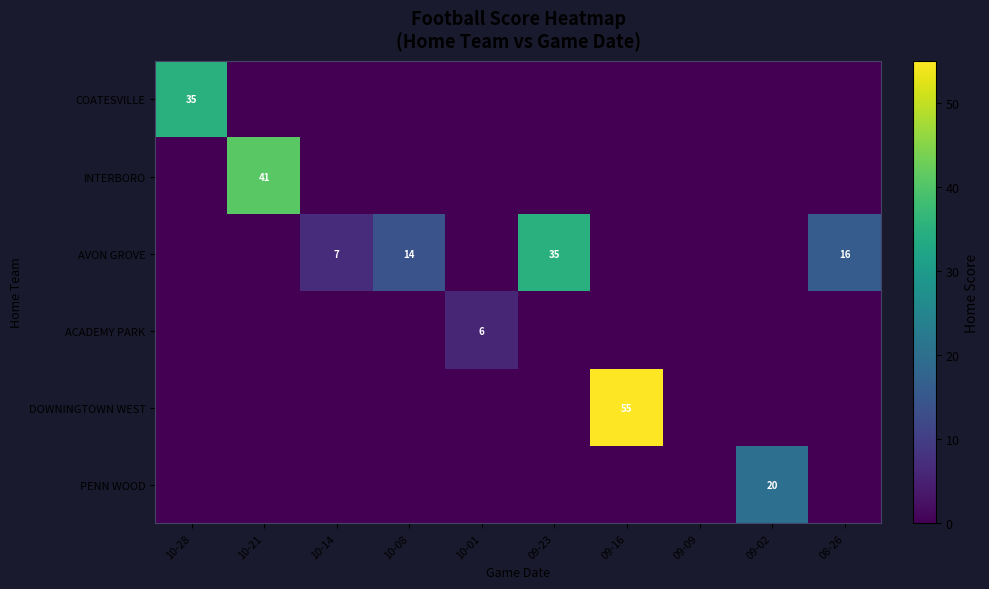

The value of AVON GROVE at 09-23 is 35. True or false?

True